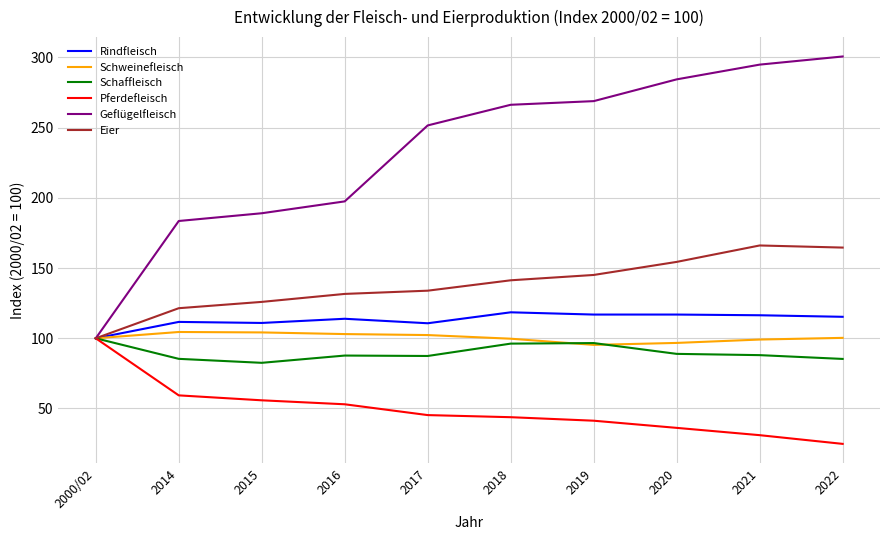

What position from the left is 2000/02?

1